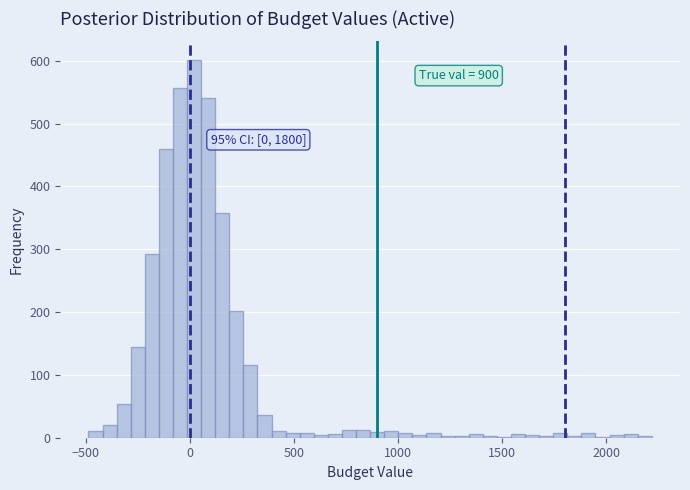

Around what value on the x-axis is the tallest bar? Give the approximate position of its centre, as read against the axis.

0